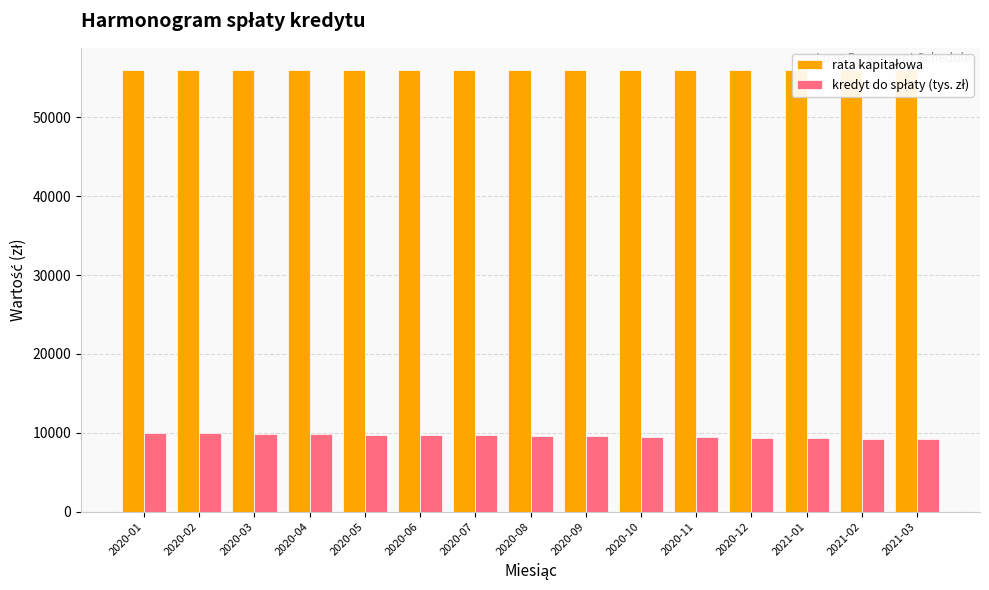

At which label is kredyt do spłaty (tys. zł) closest to 9608?

2020-08